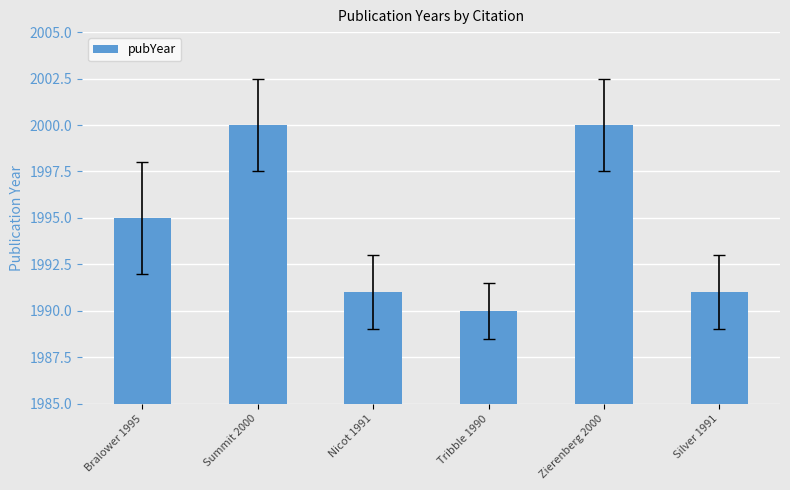

Is it true that the value at Bralower 1995 is 1995?

True